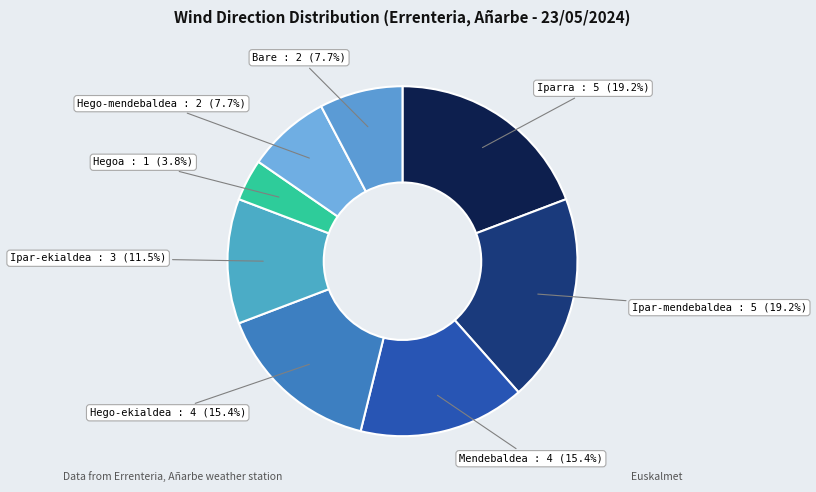

Rank the categories by value from highest to lowest.

Iparra, Ipar-mendebaldea, Mendebaldea, Hego-ekialdea, Ipar-ekialdea, Hego-mendebaldea, Bare, Hegoa